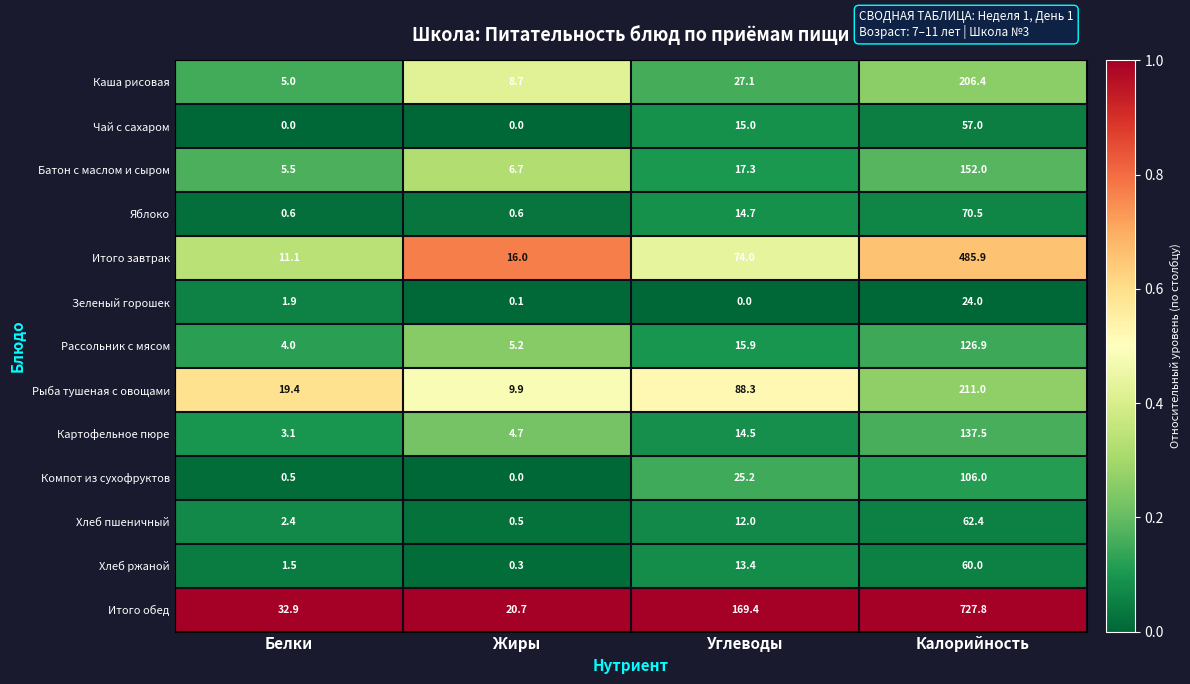

What is the difference between the maximum and minimum values in the Итого завтрак series?

474.8